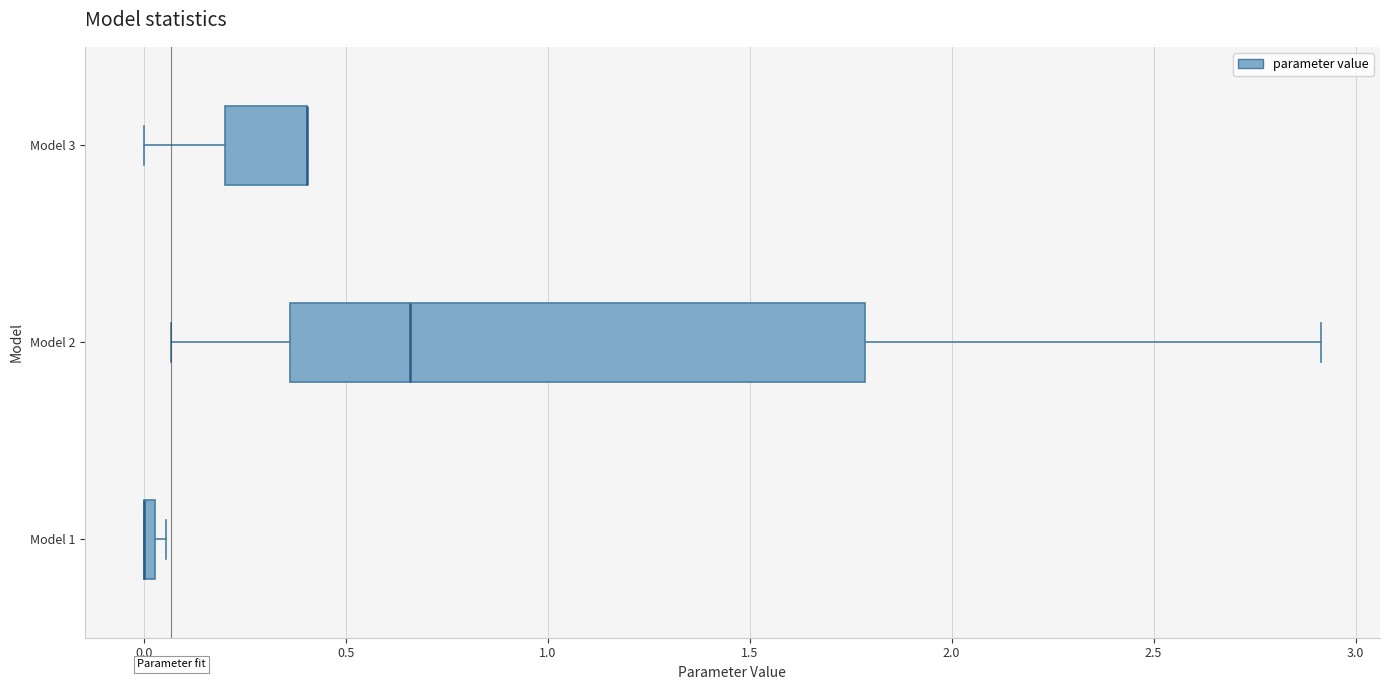

Where is the left edge of the box for Model 1 on the x-axis? The values are not printed on the chart, so give them approximately, as read against the axis.

0.00